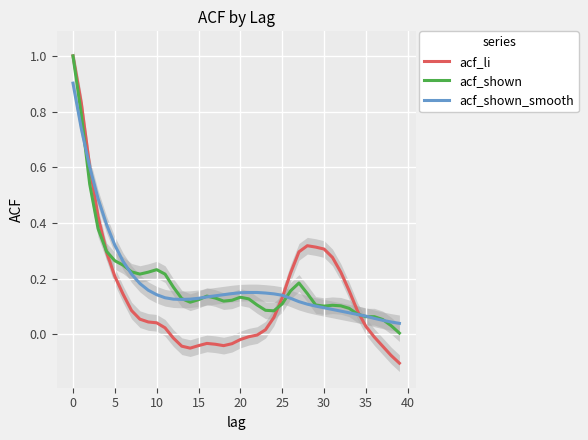

List the series in order of their peak value, lowest first.

acf_shown_smooth, acf_li, acf_shown